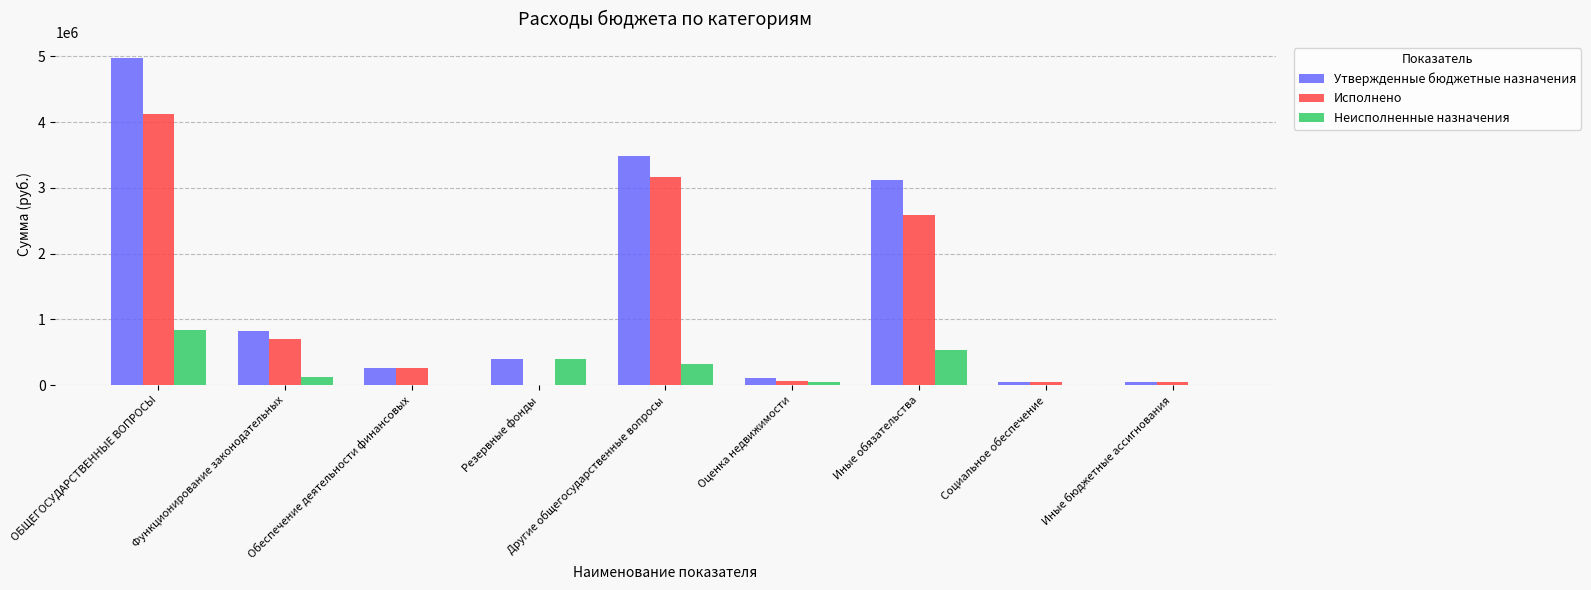

What is the sum of all Утвержденные бюджетные назначения values?

13276690.5